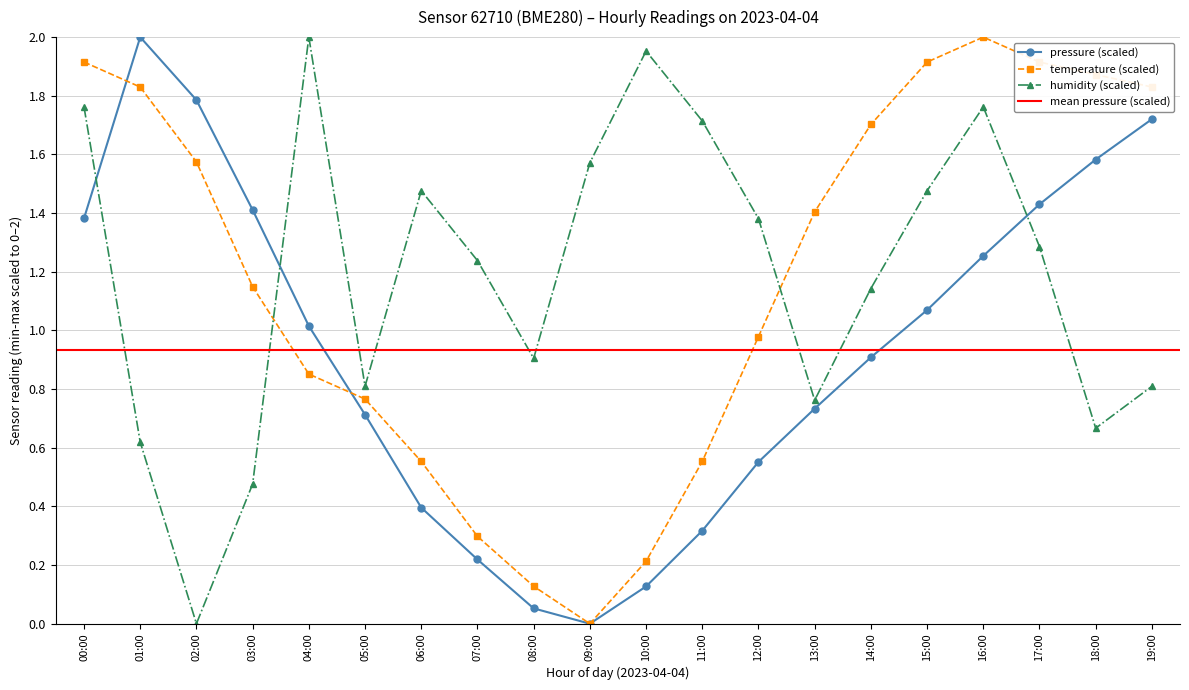

Is this an area chart (filled region under the line)?

No